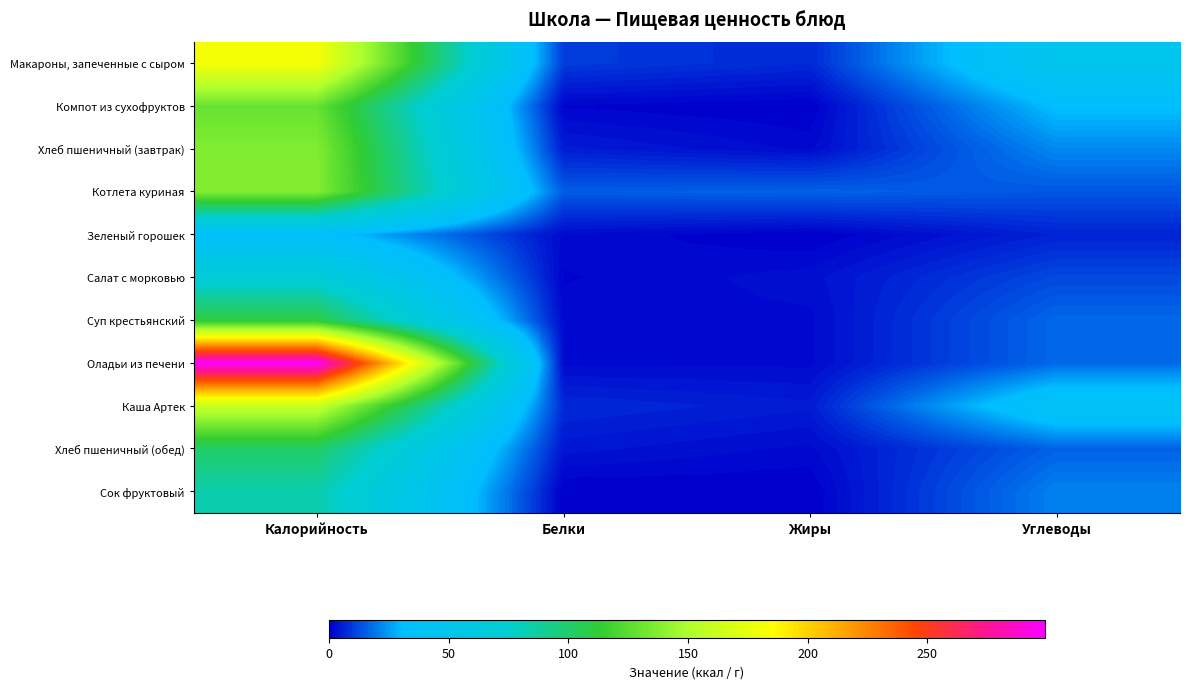

Between Калорийность and Углеводы, which is larger?

Калорийность